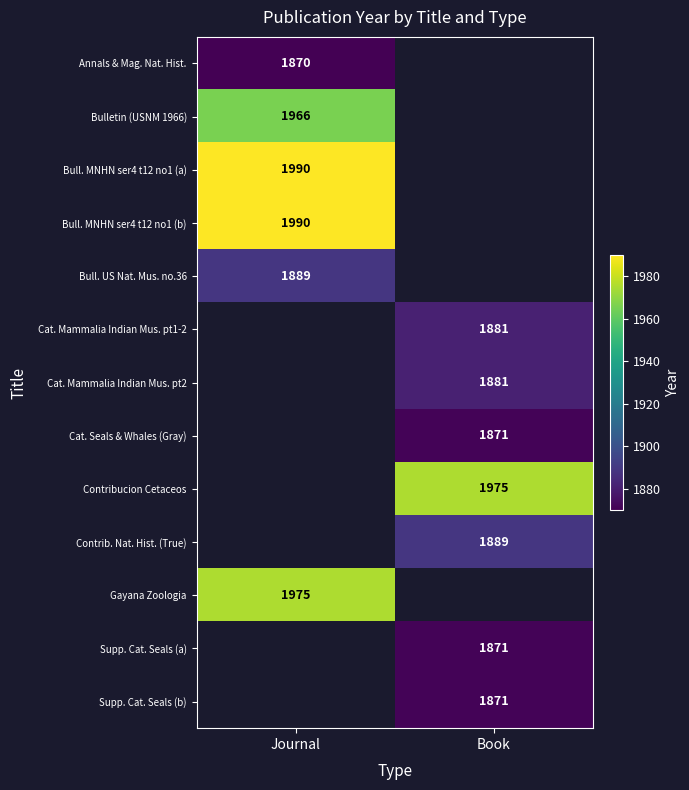

Is it true that Annals & Mag. Nat. Hist. equals 1870 at Journal?

True